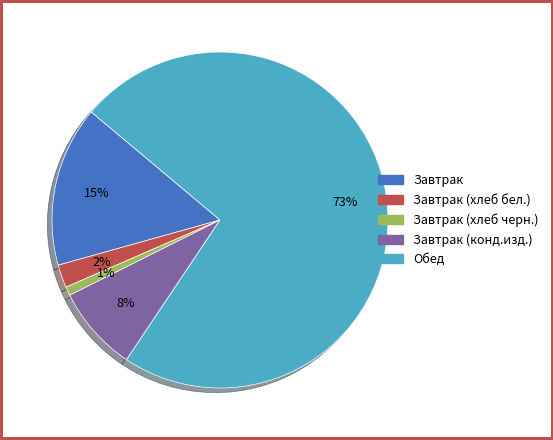

Is there any slice that represents more than half of the pie?

Yes